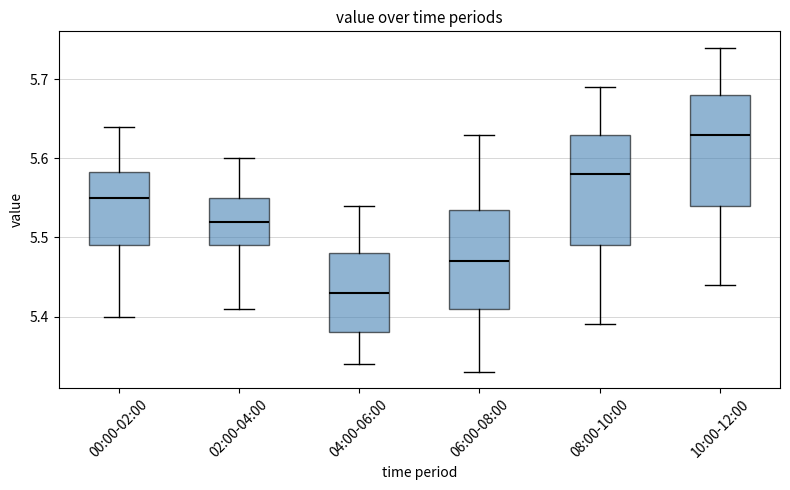

Which box has the lowest median line?

04:00-06:00